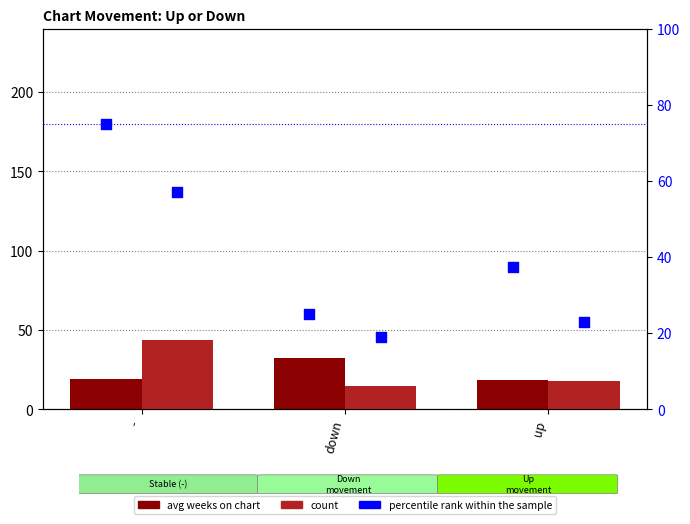

What is the total value across all series at -?

138.2